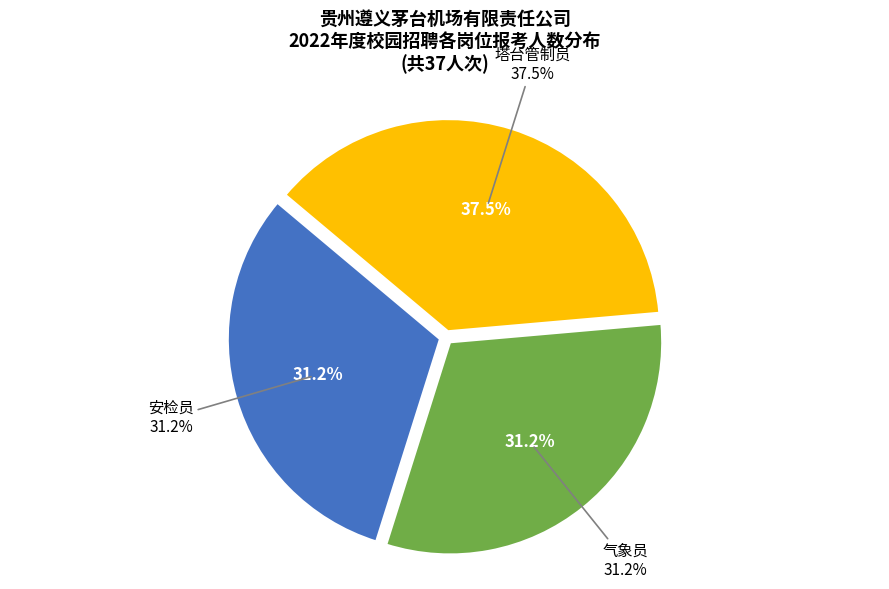

Which category has the biggest portion of the pie?

塔台管制员